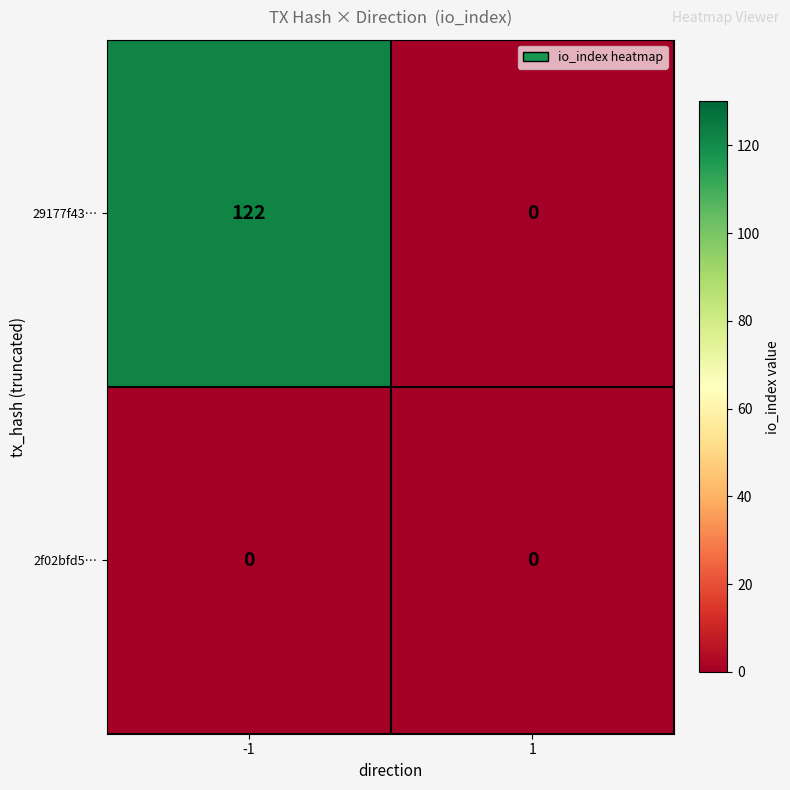

Which category has the highest value across all series?

-1